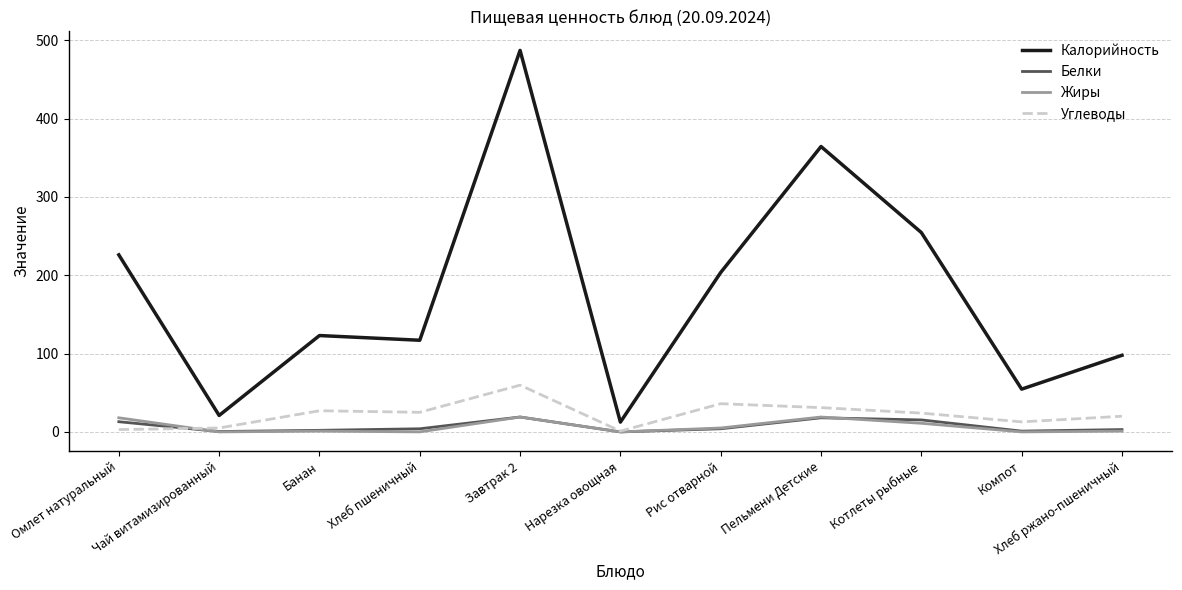

The Углеводы series shows 24.0 at Котлеты рыбные. True or false?

True